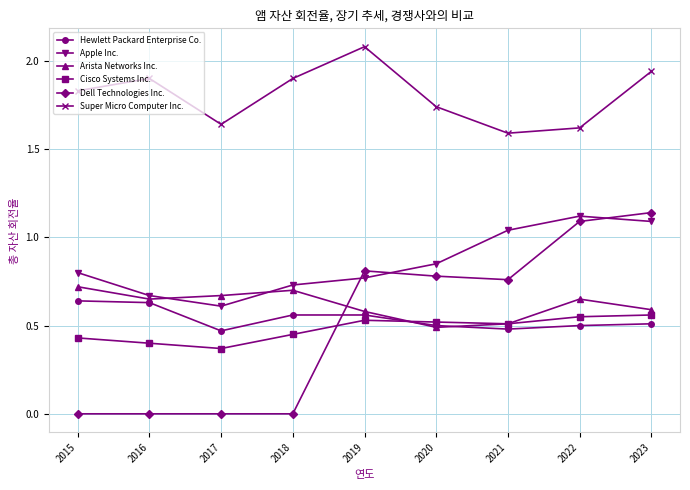

True or false: Hewlett Packard Enterprise Co. and Dell Technologies Inc. intersect in this chart.

True